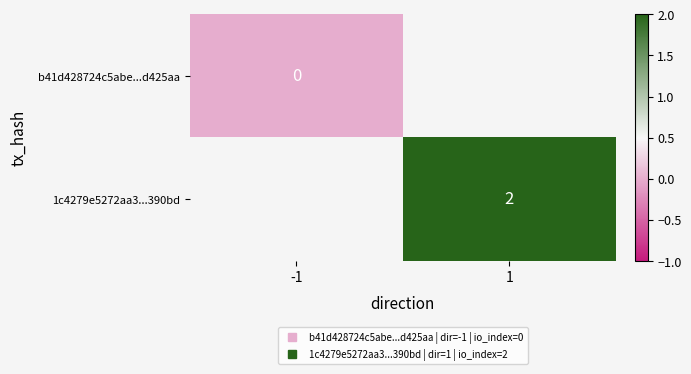

How many values in 1c4279e5272aa3...390bd are above zero?

1